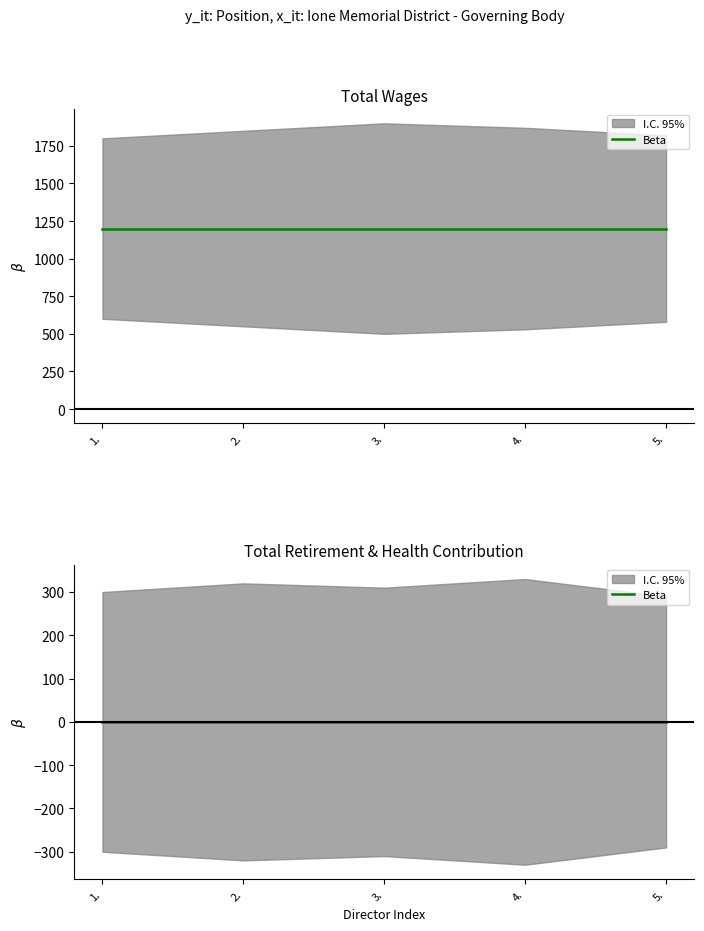

What is the label of the 2nd point from the right?

4.